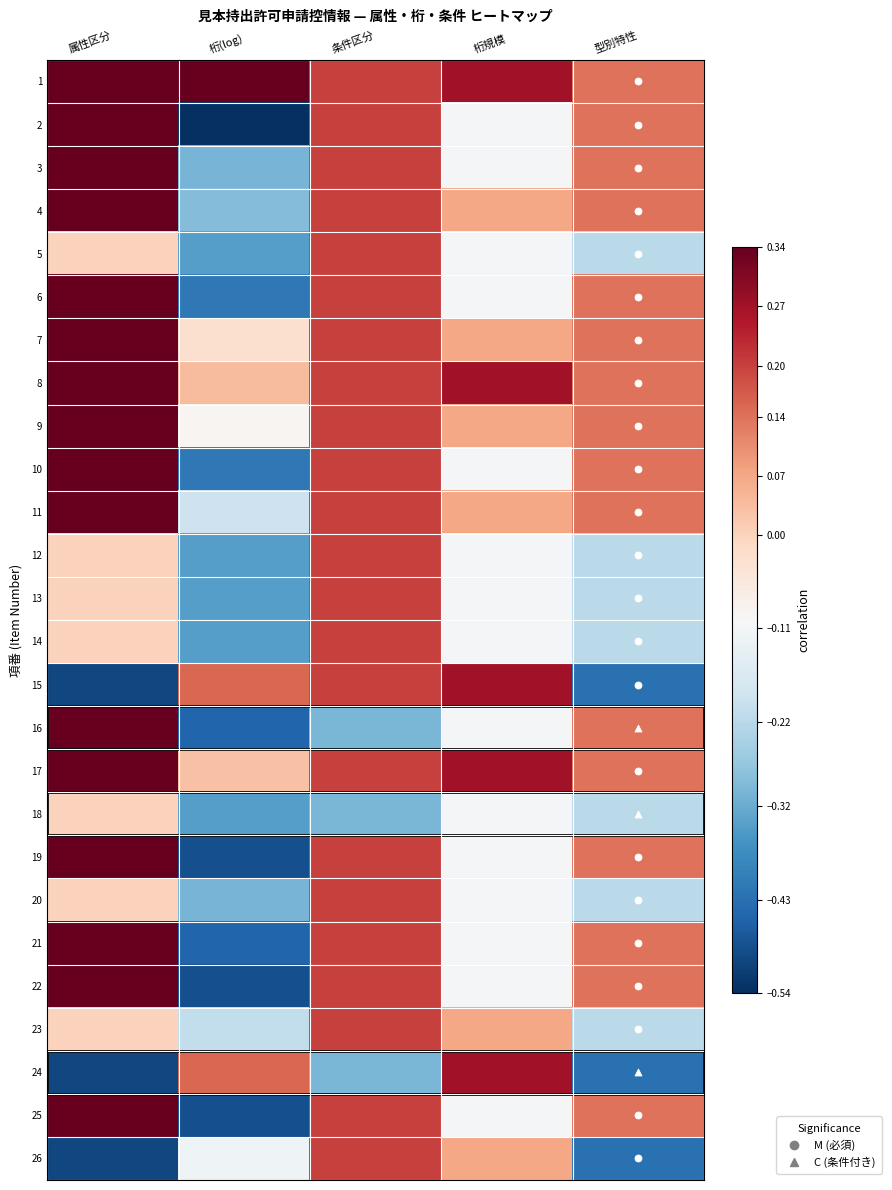

How many data points does each series have?

5